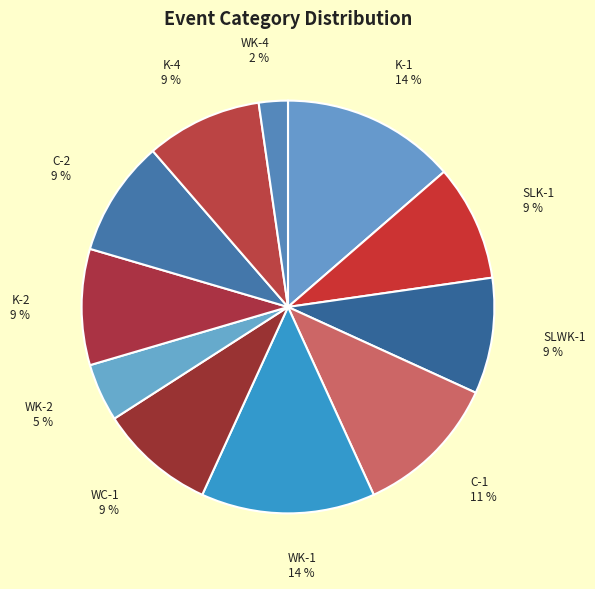

To the nearest percent, what is the average slice percentage?

9%